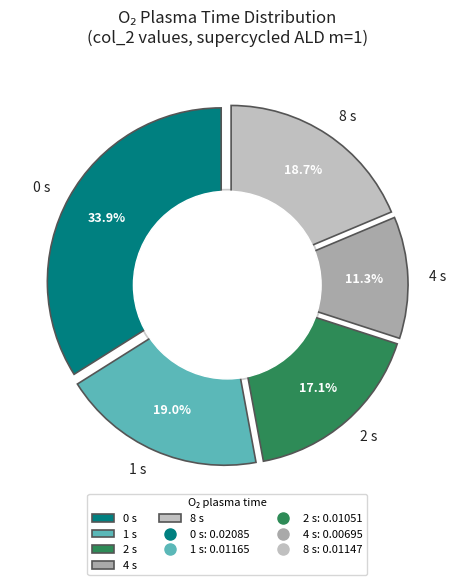

Does 4 s represent more than half of the total?

No